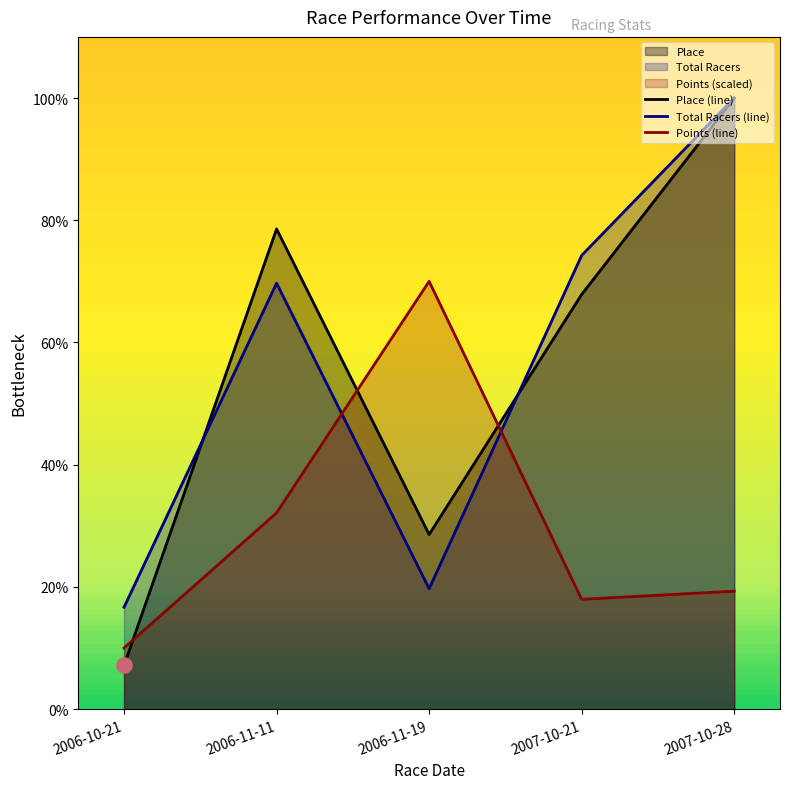

At how many categories does at least one series exceed 61?

4